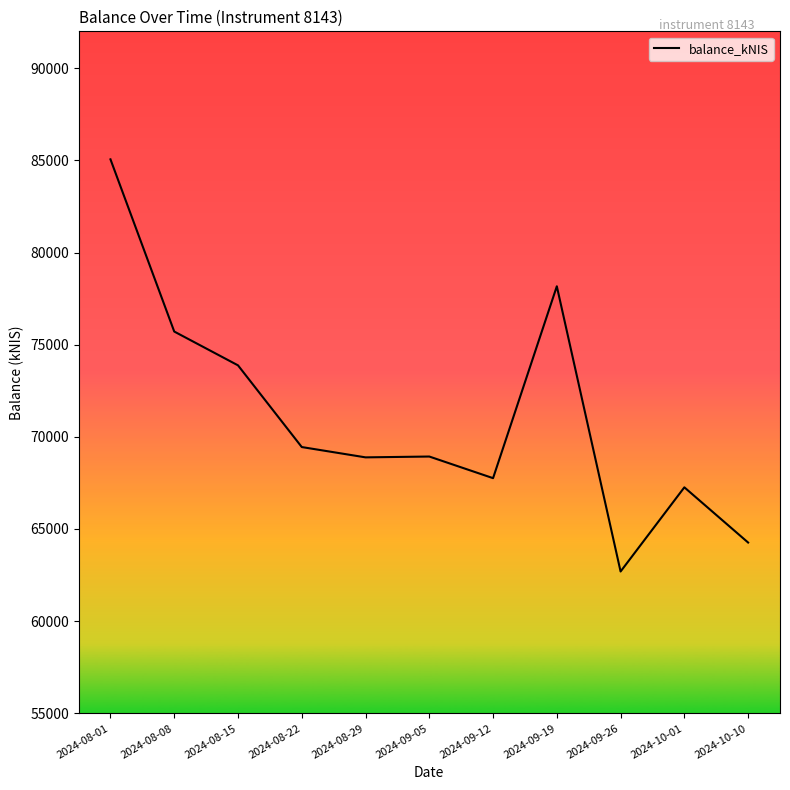

How many distinct data groups are displayed?

1